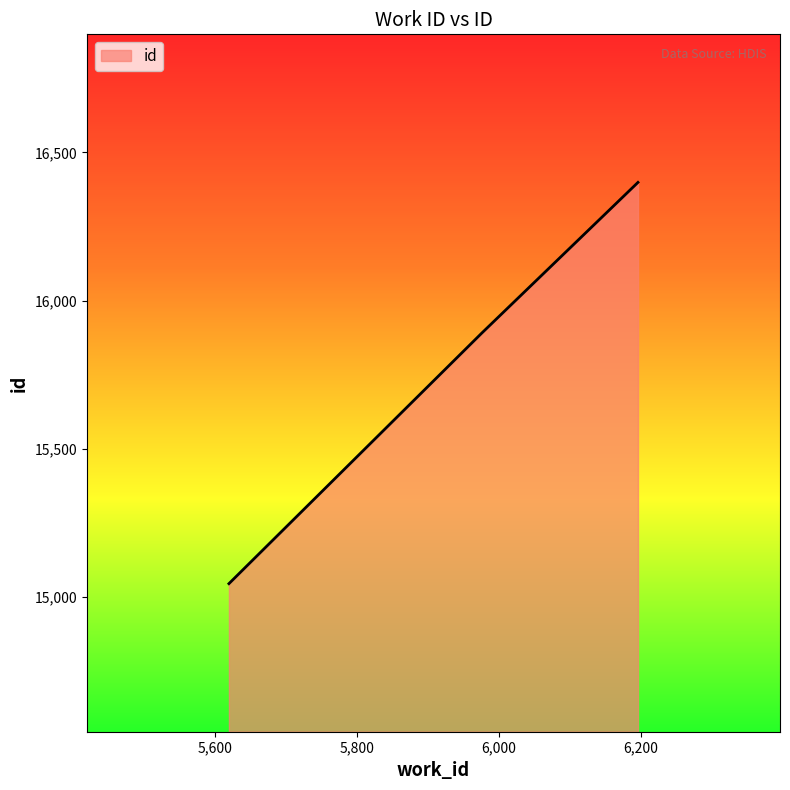

What is the maximum value shown in the chart?

16399